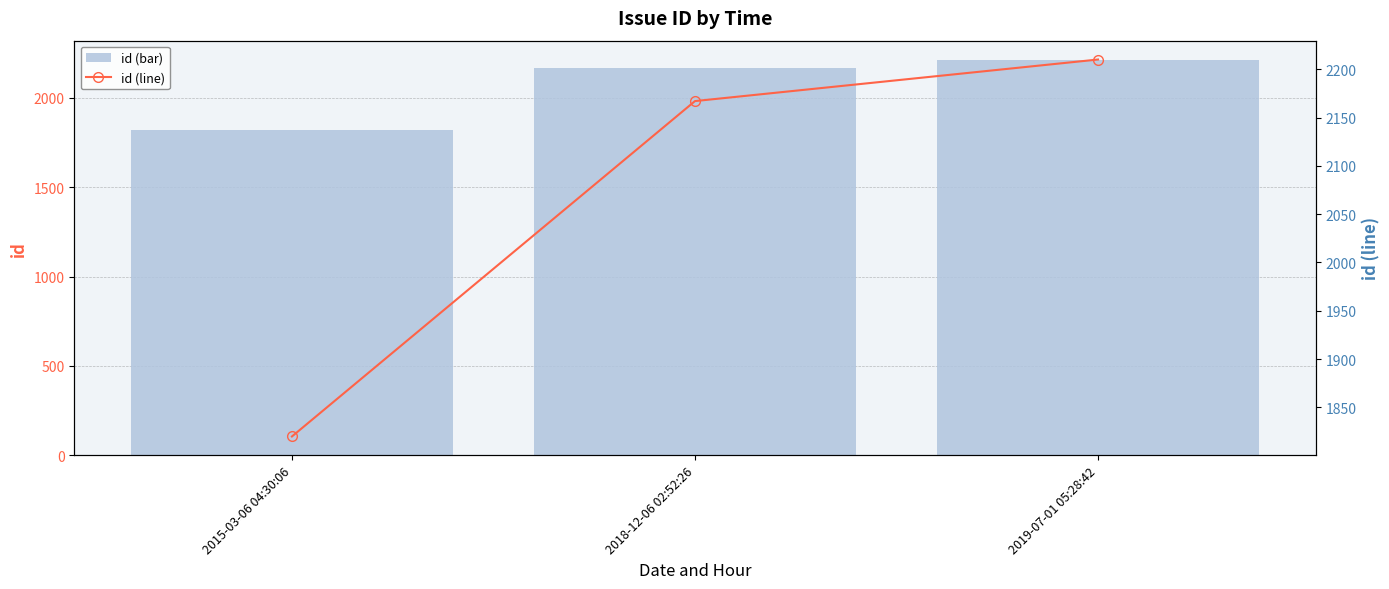

What is the label of the 1st bar from the right?

2019-07-01 05:28:42